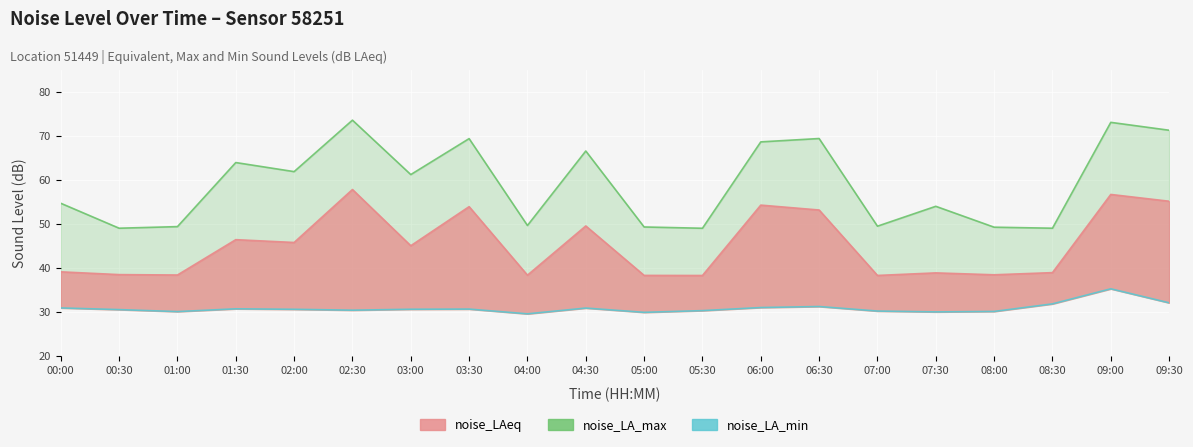

At which category is the sum across all series the highest?

09:00